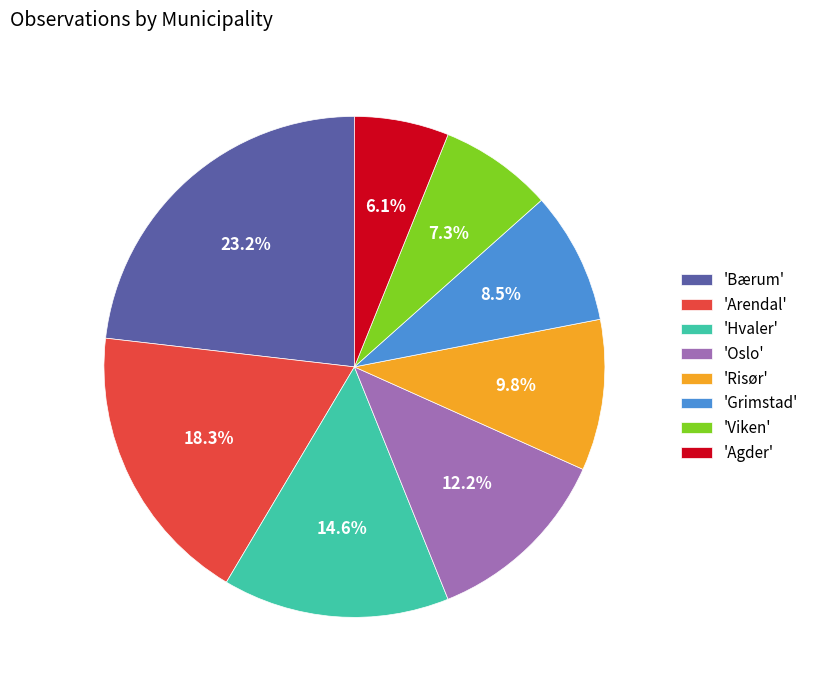

Is there a majority slice in this chart?

No